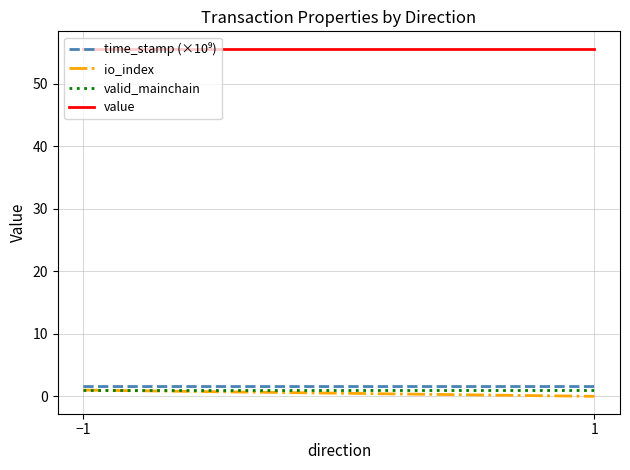

Read the io_index value at −1.

1.0